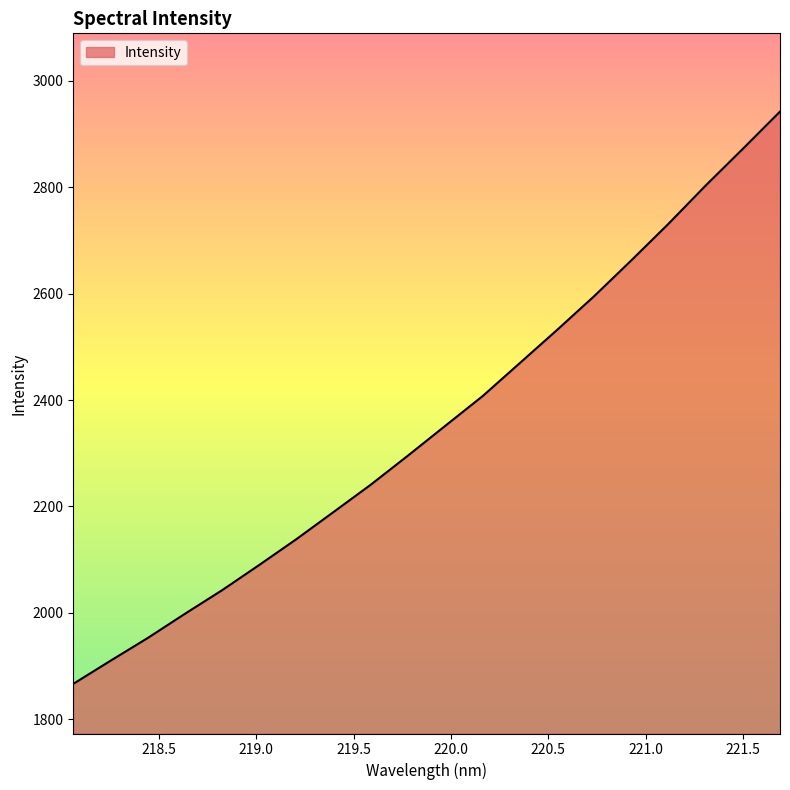

What is the maximum value shown in the chart?

2942.5